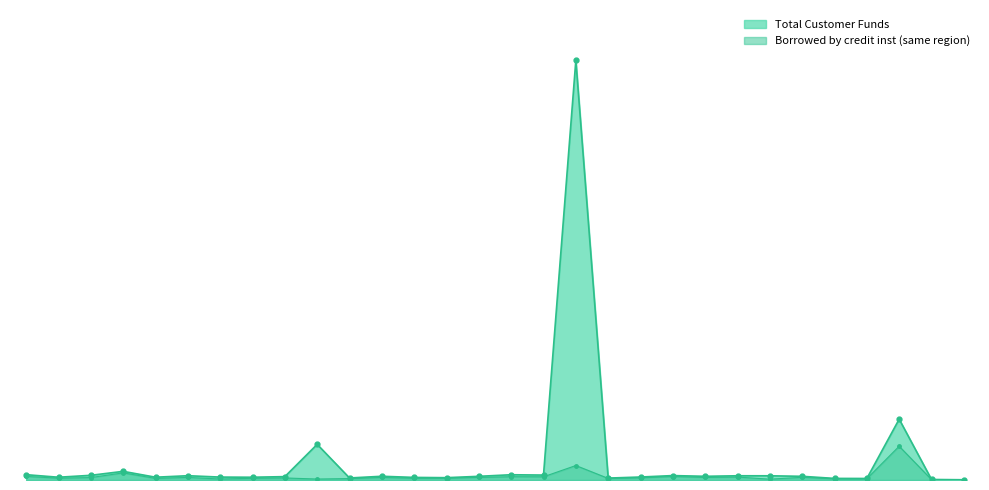

Count the number of categories in the chart.

30